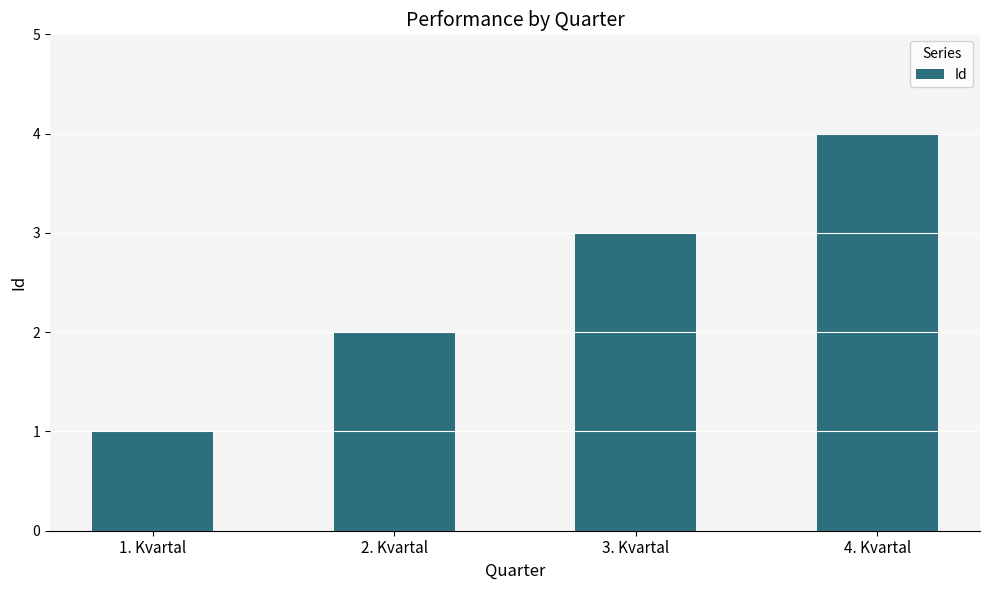

What is the sum of all values?

10